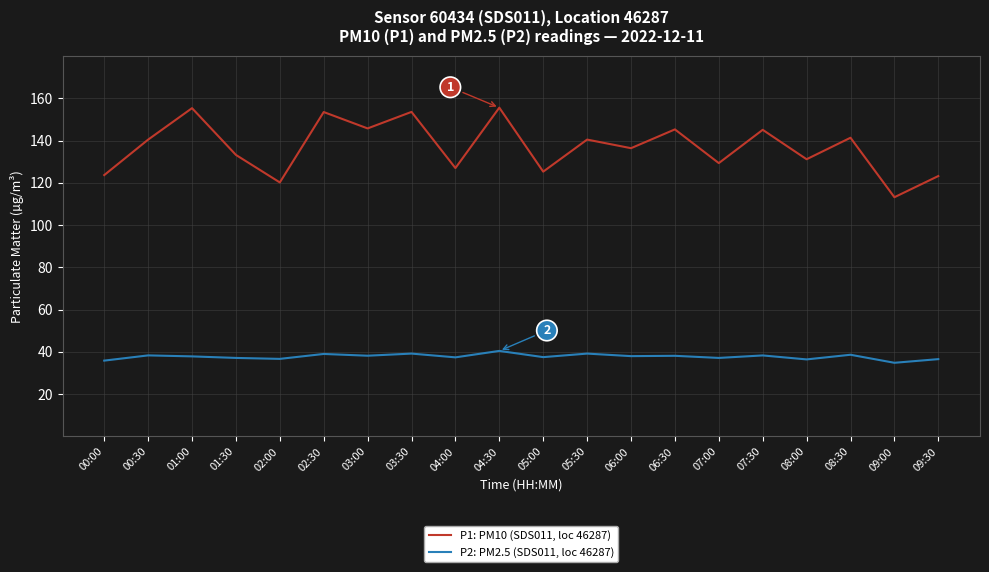

What is the difference between the P1: PM10 (SDS011, loc 46287) values at 07:30 and 02:30?

8.4